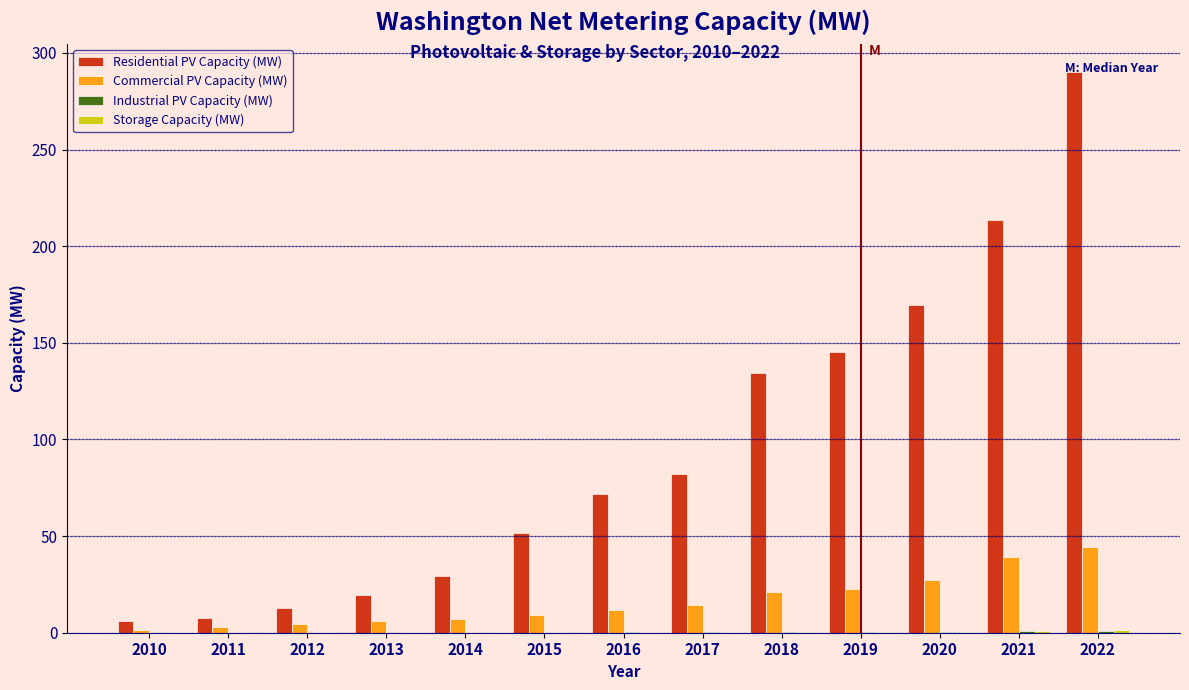

Which series changed the most between 2012 and 2021?

Residential PV Capacity (MW)